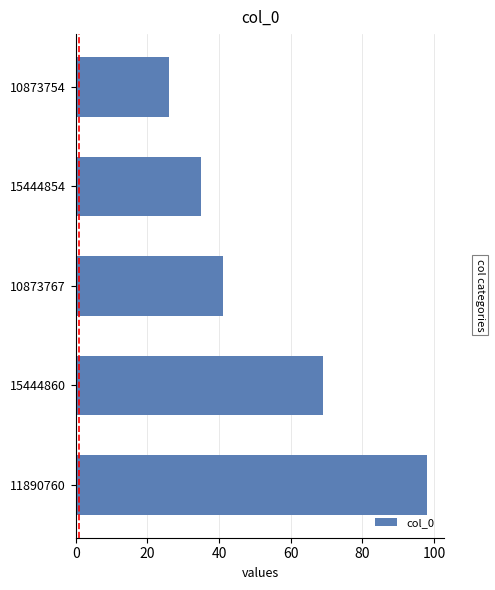

What is the smallest value displayed?

26